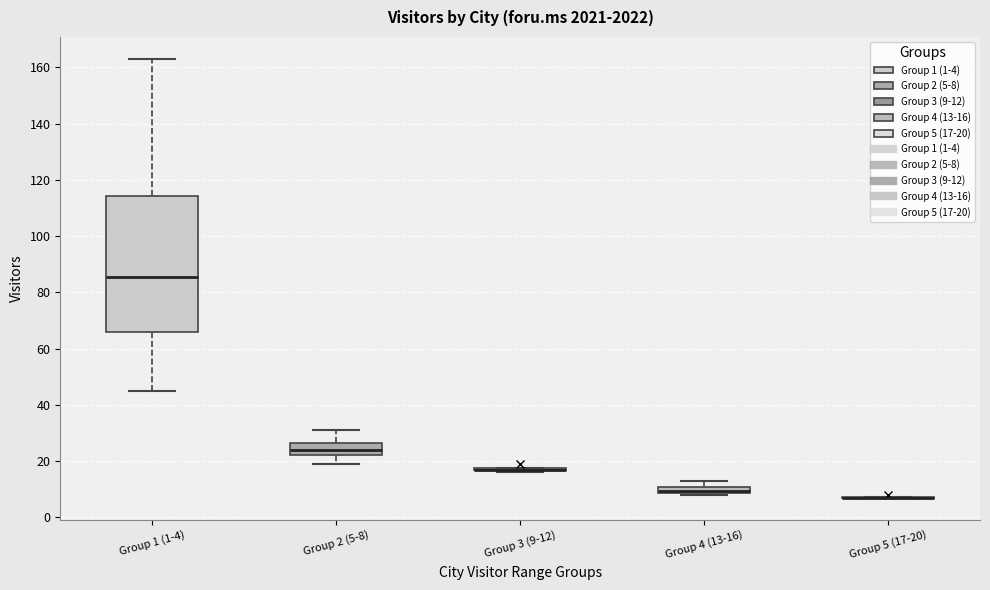

Which box is the tallest, from its lower edge to its upper edge?

Group 1 (1-4)